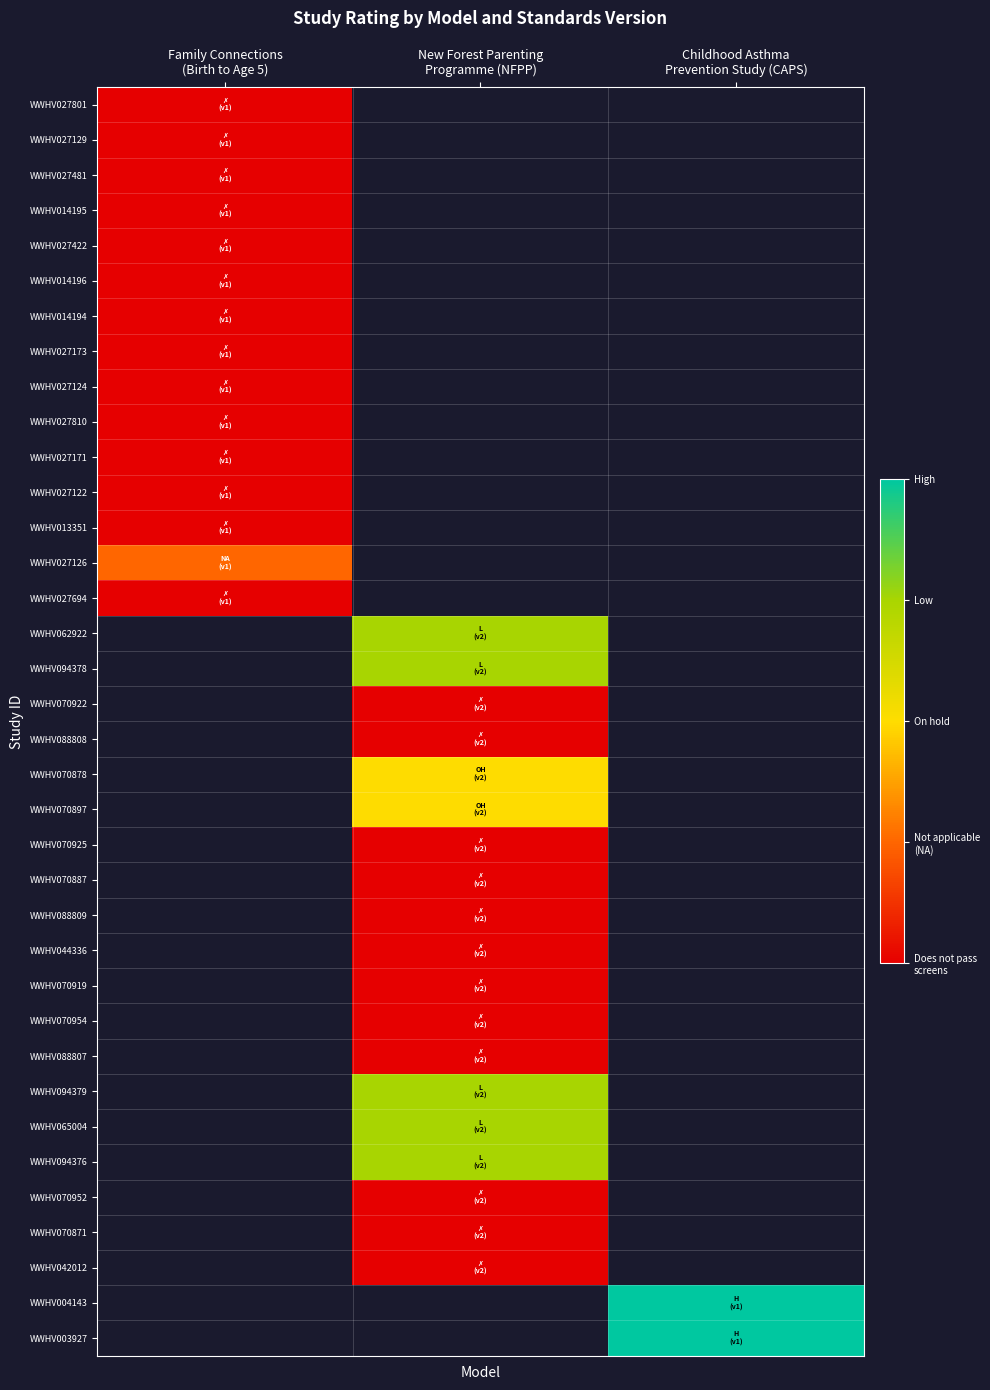

List the series in order of their overall mean, highest first.

WWHV027801, WWHV027129, WWHV027481, WWHV014195, WWHV027422, WWHV014196, WWHV014194, WWHV027173, WWHV027124, WWHV027810, WWHV027171, WWHV027122, WWHV013351, WWHV027126, WWHV027694, WWHV062922, WWHV094378, WWHV070922, WWHV088808, WWHV070878, WWHV070897, WWHV070925, WWHV070887, WWHV088809, WWHV044336, WWHV070919, WWHV070954, WWHV088807, WWHV094379, WWHV065004, WWHV094376, WWHV070952, WWHV070871, WWHV042012, WWHV004143, WWHV003927